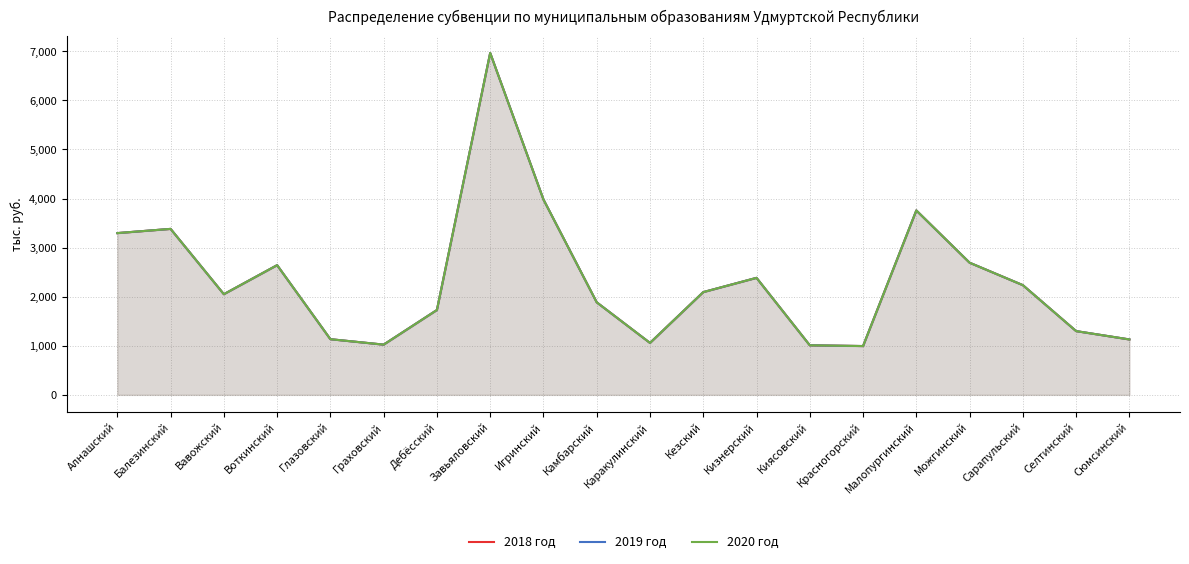

What are all the series names shown in the legend?

2018 год, 2019 год, 2020 год